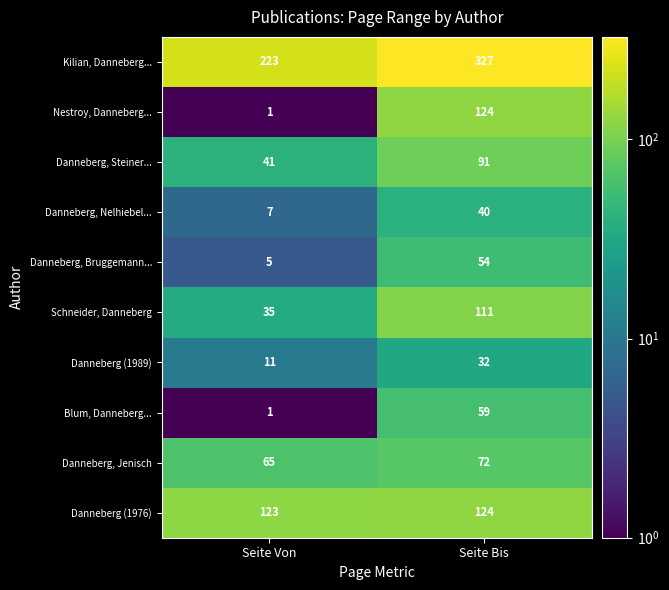

Which label corresponds to the largest value in the chart?

Seite Bis